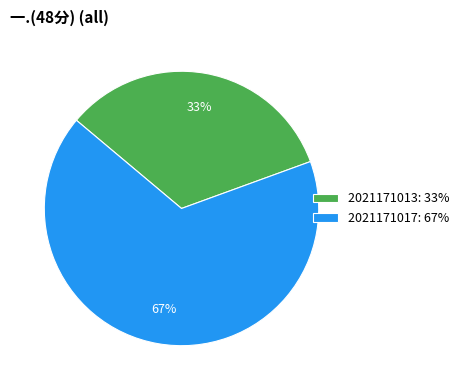

How many segments does this pie chart have?

2